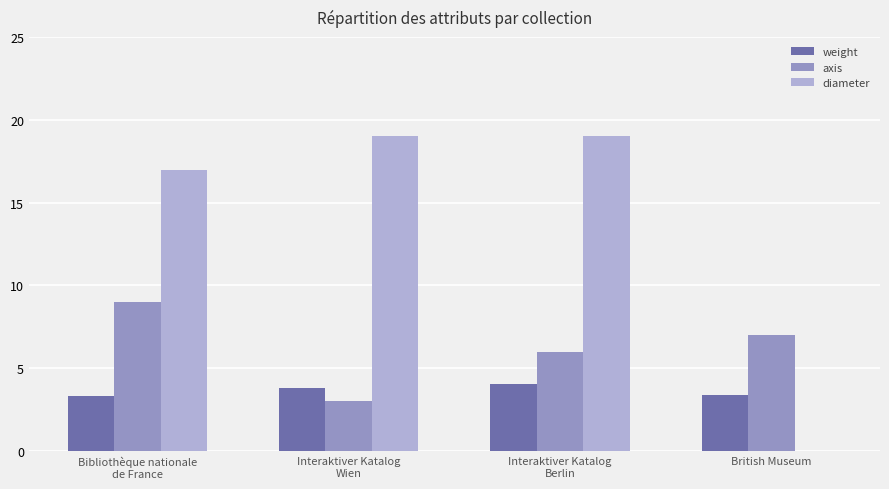

What is the maximum value shown in the chart?

19.0